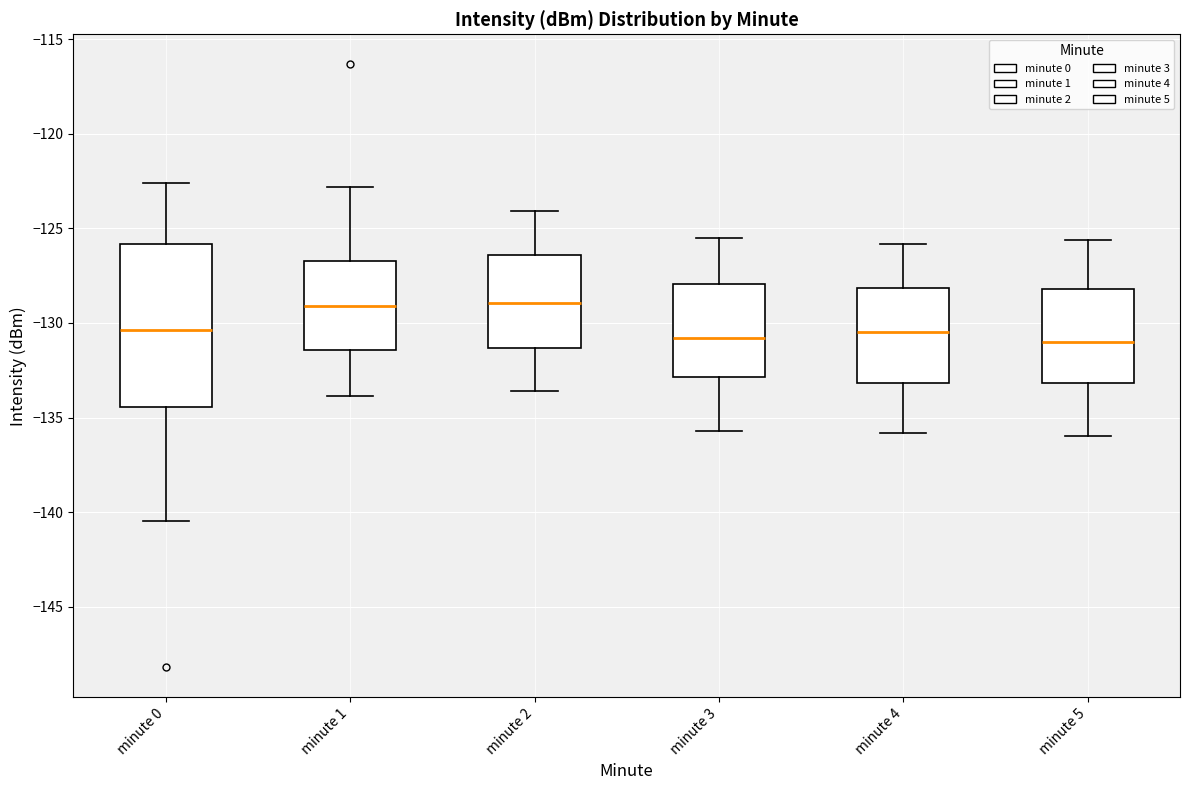

Reading left to right, transcribe this box plot: for each box, give where its median line is, the range the box spans, and where its two whiskers end, as read against the y-axis. The values are not printed on the chart, so give them approximately, as read against the axis.

minute 0: median -130.5, box -134.5 to -126.0, whiskers -140.5 to -122.5
minute 1: median -129.0, box -131.5 to -126.5, whiskers -134.0 to -123.0
minute 2: median -129.0, box -131.5 to -126.5, whiskers -133.5 to -124.0
minute 3: median -131.0, box -133.0 to -128.0, whiskers -135.5 to -125.5
minute 4: median -130.5, box -133.0 to -128.0, whiskers -136.0 to -126.0
minute 5: median -131.0, box -133.0 to -128.0, whiskers -136.0 to -125.5